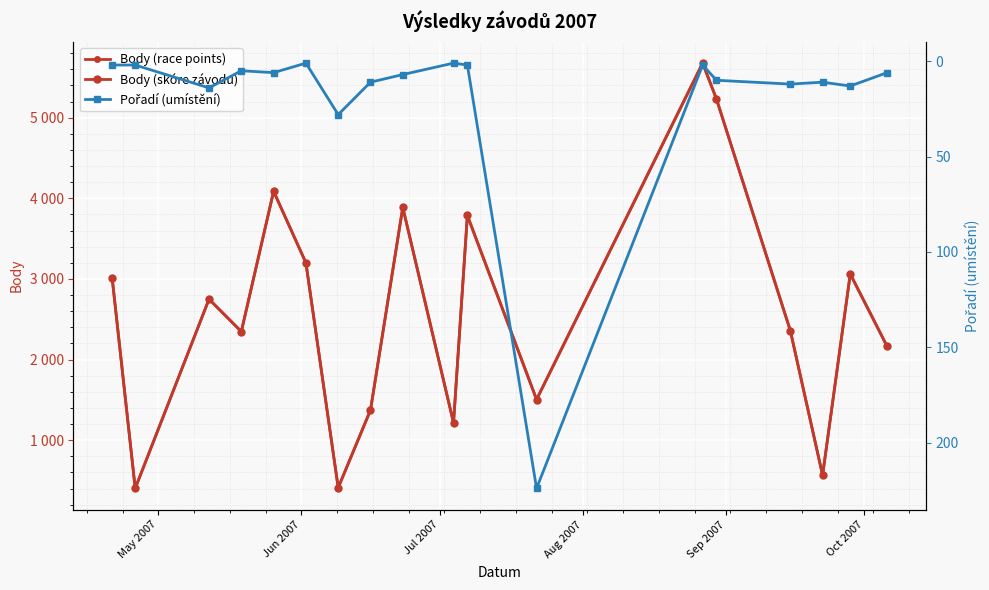

In Pořadí (umístění), how many points are lower than both neighbors (excluding endpoints)?

5